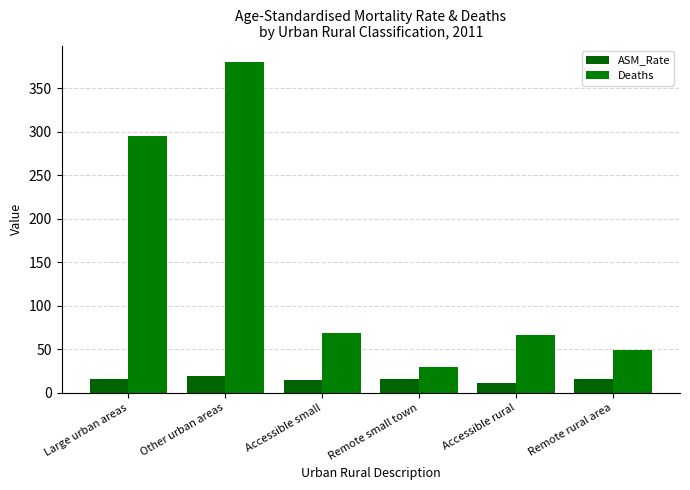

How many bars are there in each group?

2